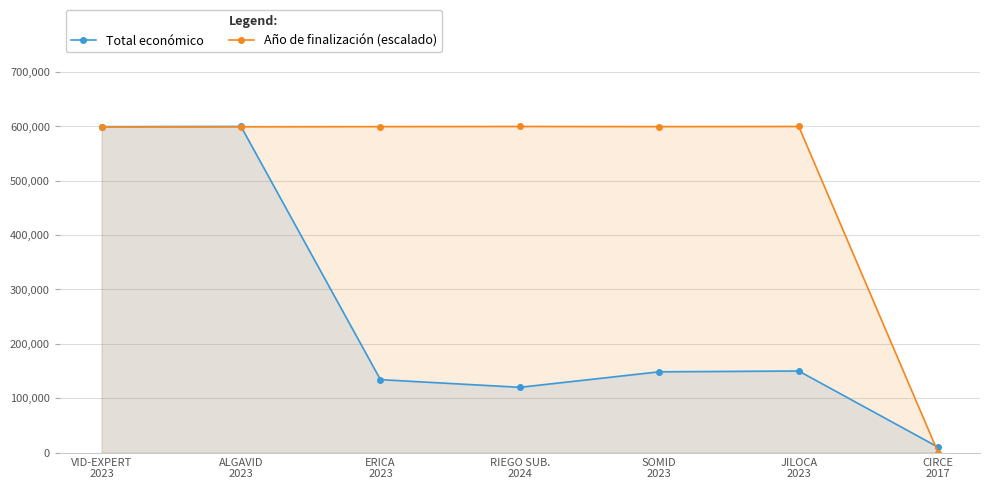

What is the label of the 5th point from the left?

SOMID
2023